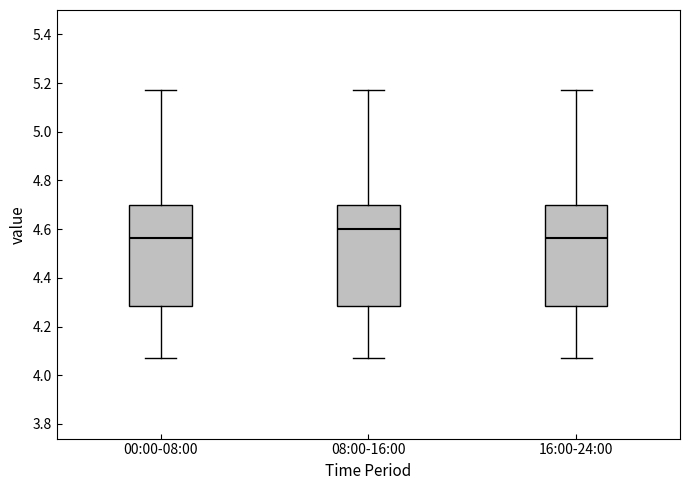

Reading left to right, transcribe this box plot: for each box, give where its median line is, the range the box spans, and where its two whiskers end, as read against the y-axis. The values are not printed on the chart, so give them approximately, as read against the axis.

00:00-08:00: median 4.56, box 4.28 to 4.70, whiskers 4.08 to 5.18
08:00-16:00: median 4.60, box 4.28 to 4.70, whiskers 4.08 to 5.18
16:00-24:00: median 4.56, box 4.28 to 4.70, whiskers 4.08 to 5.18